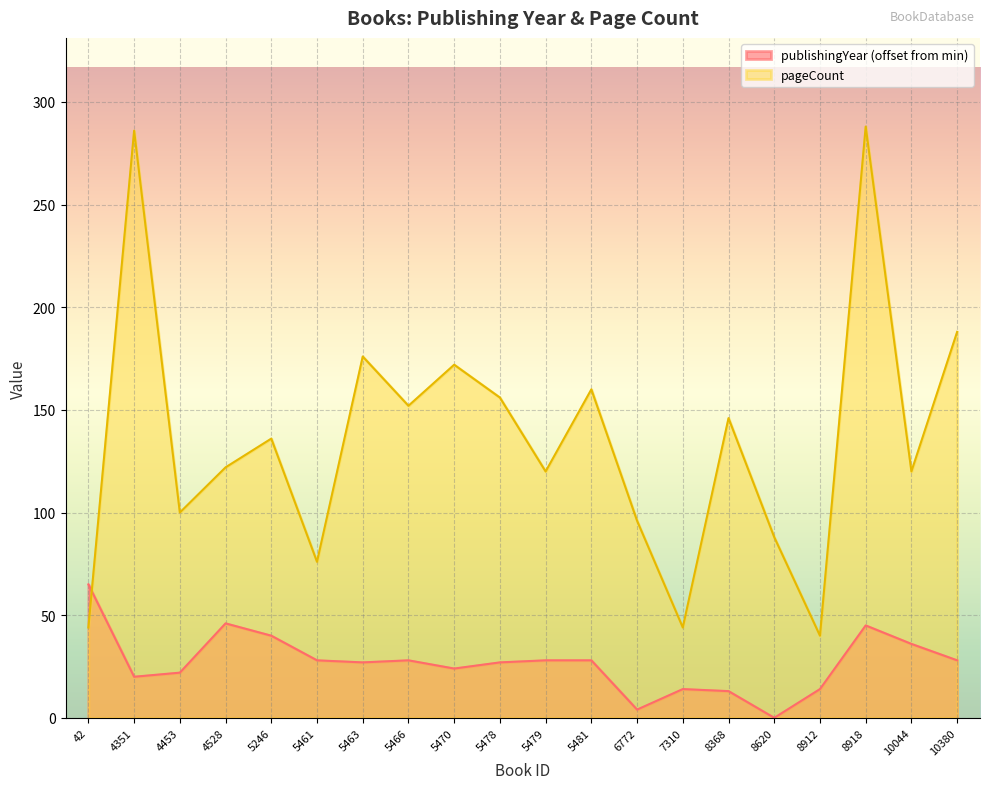

Reading right to left, list all the values displayed in this chart.

publishingYear: 10380=28	10044=36	8918=45	8912=14	8620=0	8368=13	7310=14	6772=4	5481=28	5479=28	5478=27	5470=24	5466=28	5463=27	5461=28	5246=40	4528=46	4453=22	4351=20	42=65
pageCount: 10380=188	10044=120	8918=288	8912=40	8620=88	8368=146	7310=44	6772=96	5481=160	5479=120	5478=156	5470=172	5466=152	5463=176	5461=76	5246=136	4528=122	4453=100	4351=286	42=44